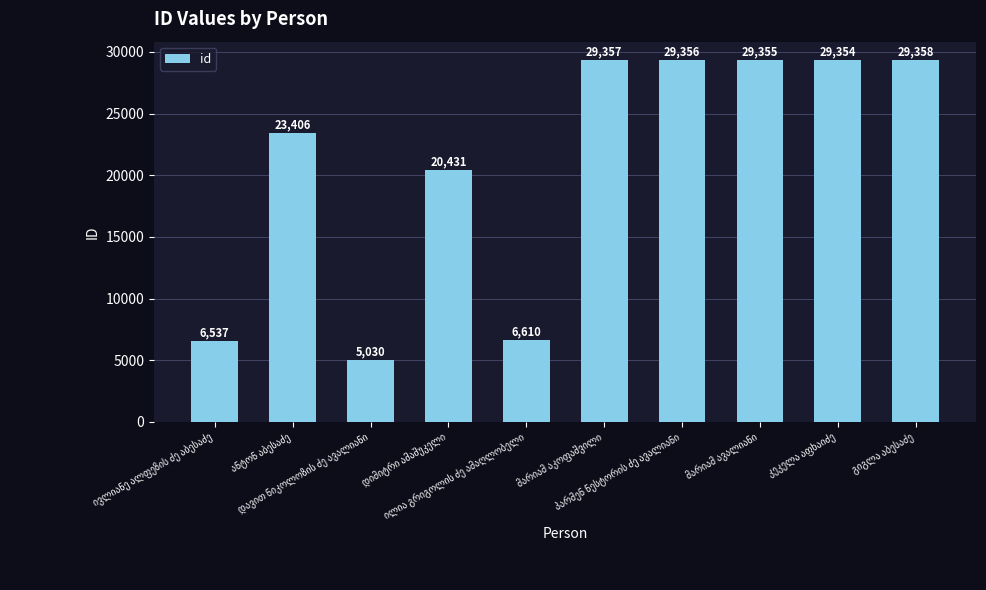

What is the value of the 9th bar from the left?

29354